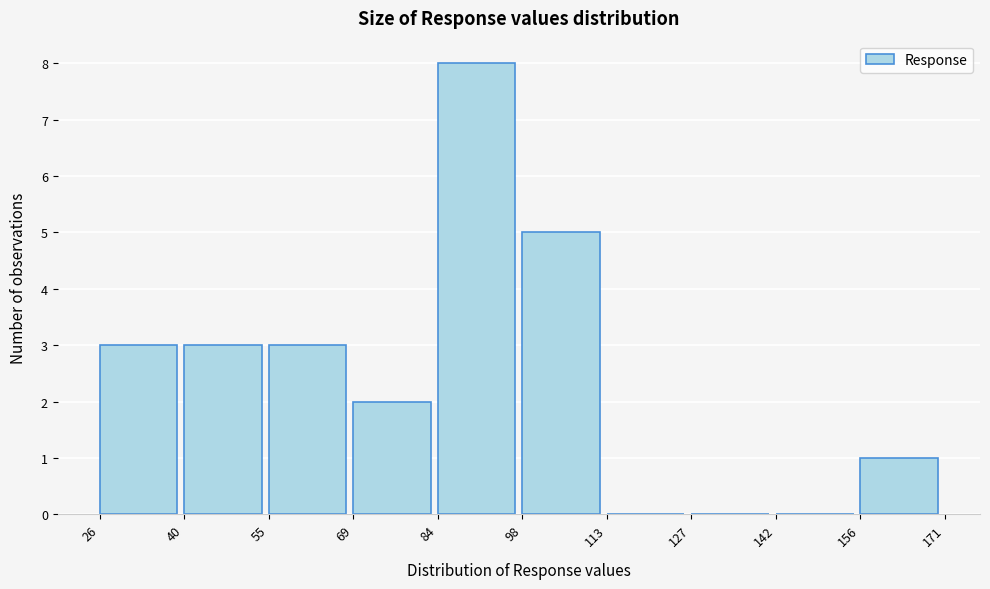

How tall is the bar that spans 40 to 55 on the x-axis? The values are not printed on the chart, so give them approximately, as read against the axis.

3